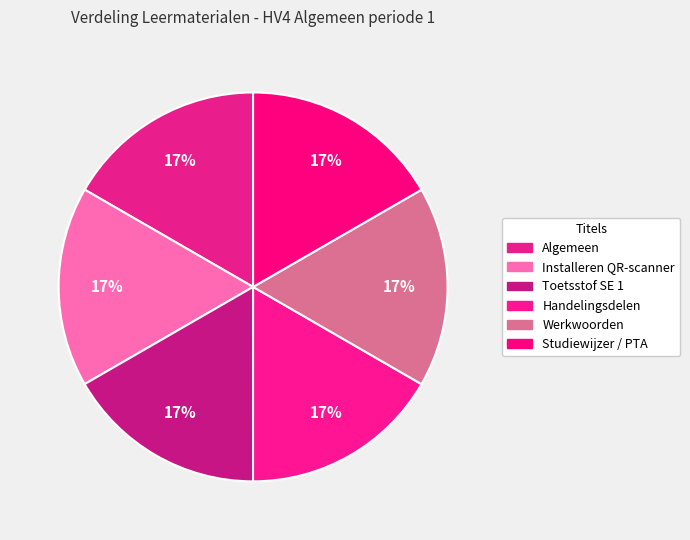

How many segments does this pie chart have?

6